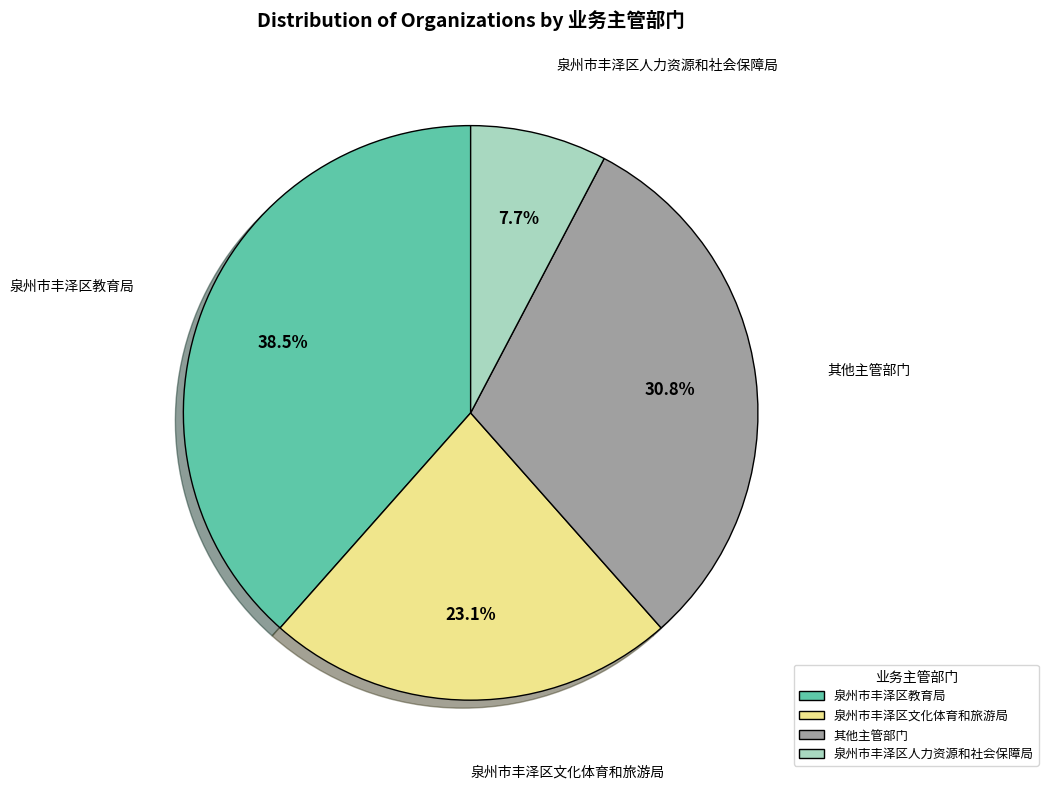

What portion of the pie excludes 泉州市丰泽区文化体育和旅游局?

76.9%